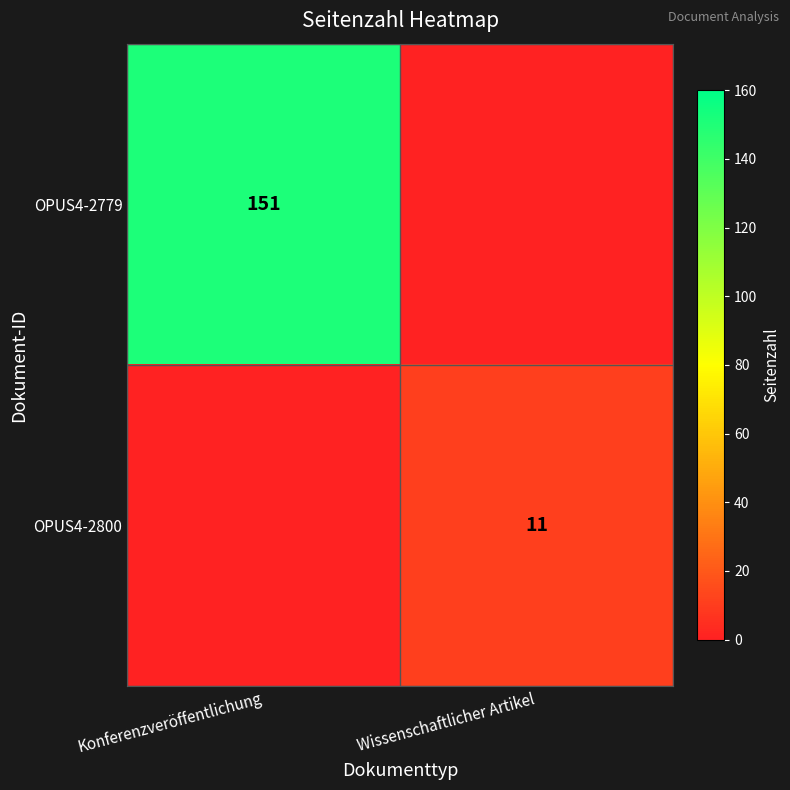

True or false: OPUS4-2800 has a value of 2 at Wissenschaftlicher Artikel.

False